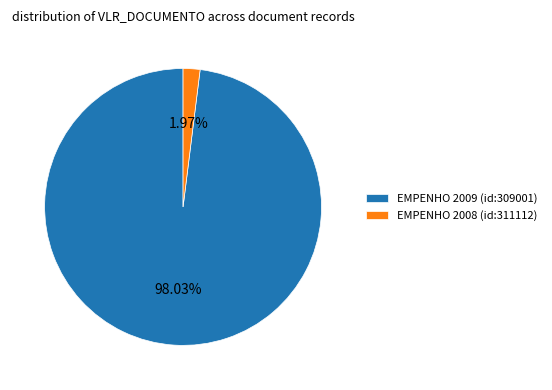

What percentage do EMPENHO 2008 (id:311112) and EMPENHO 2009 (id:309001) together represent?

100.0%